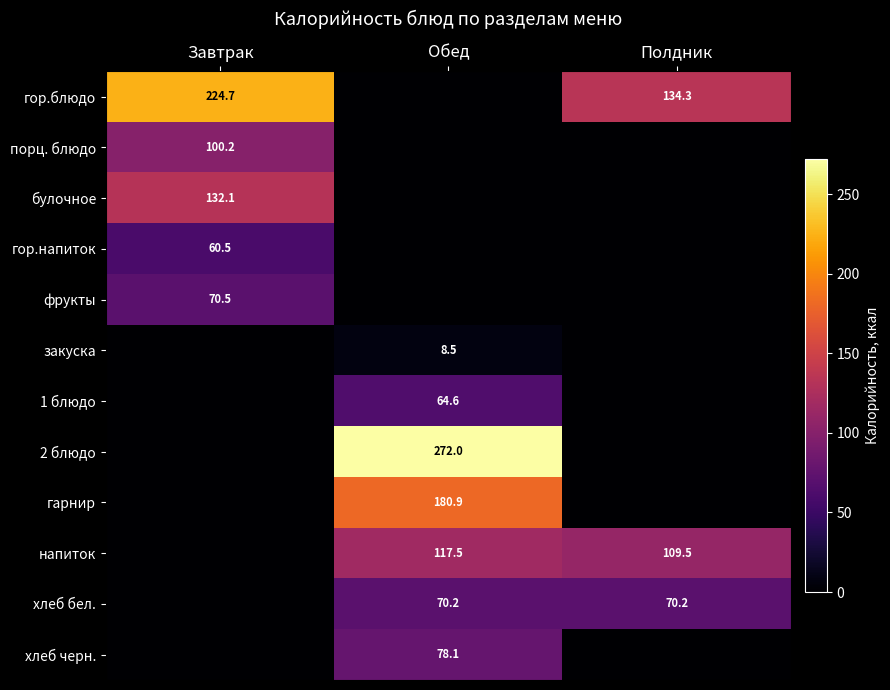

How many series are shown in this chart?

12